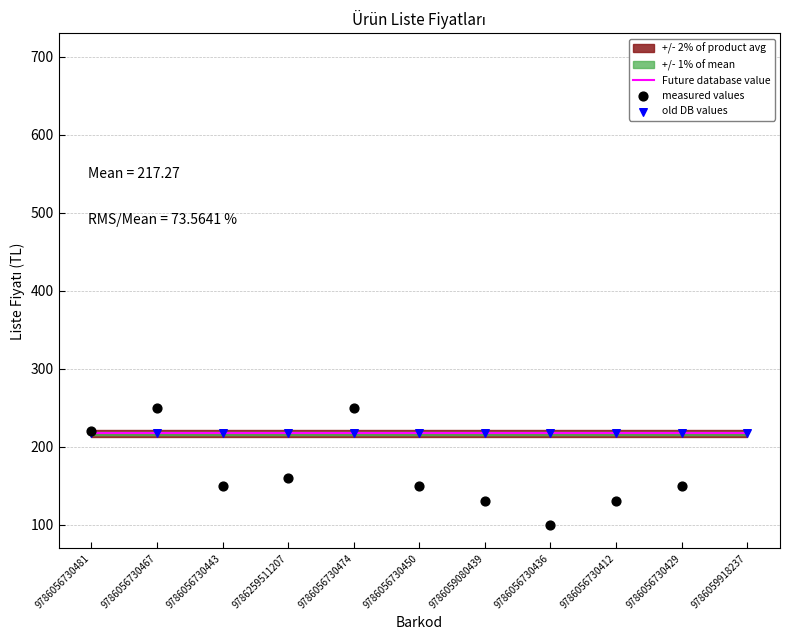

Which series has the widest spread of Y values?

measured values